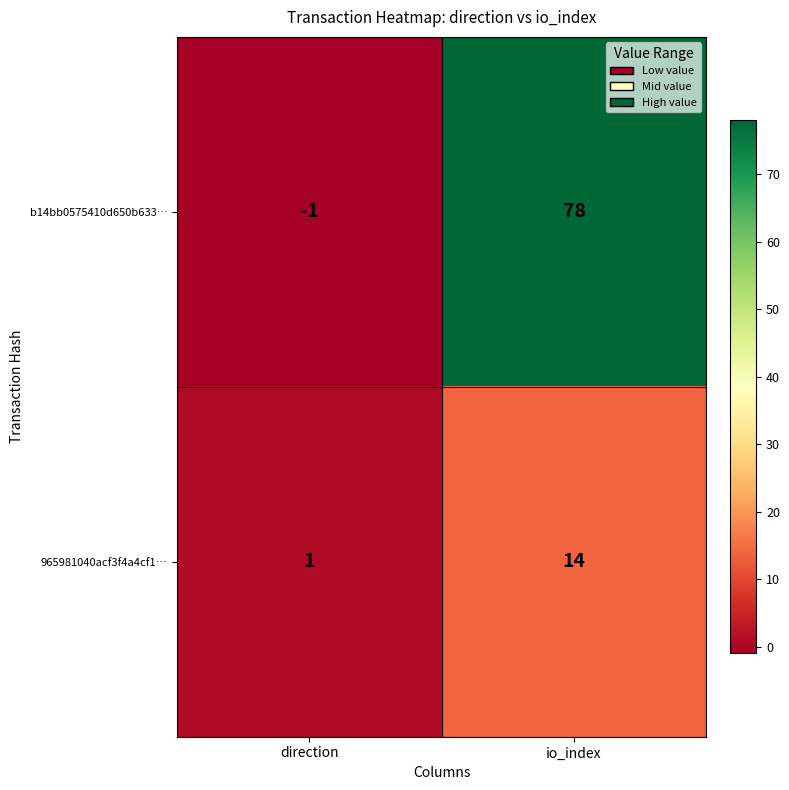

What is the spread (max minus min) of values at direction?

2